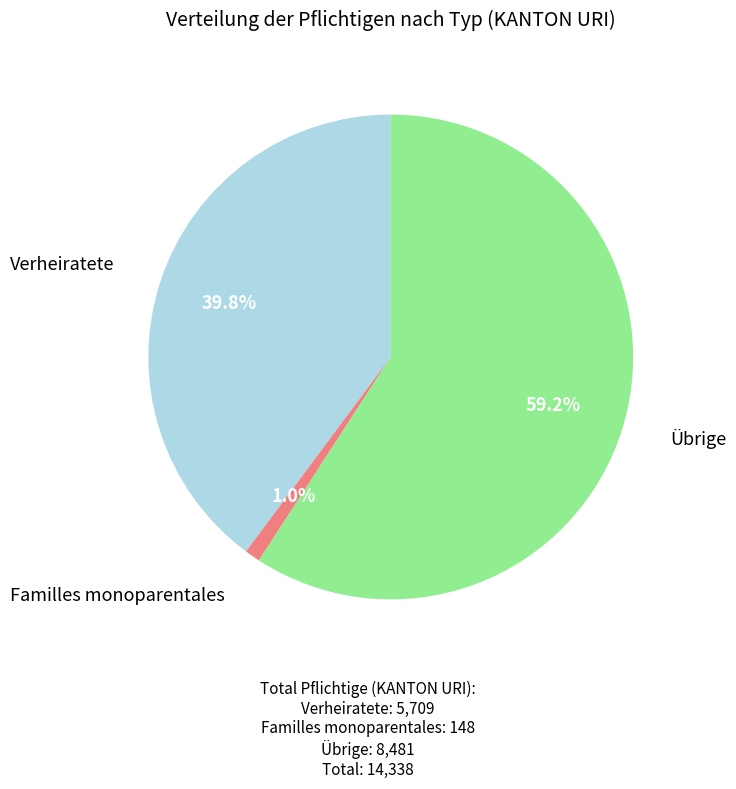

Is there a majority slice in this chart?

Yes